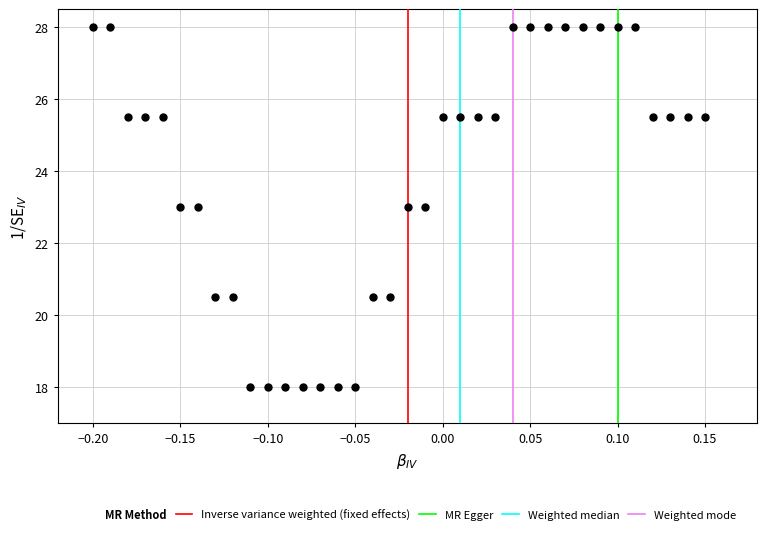

What is the range of X values (max minus min)?

0.3